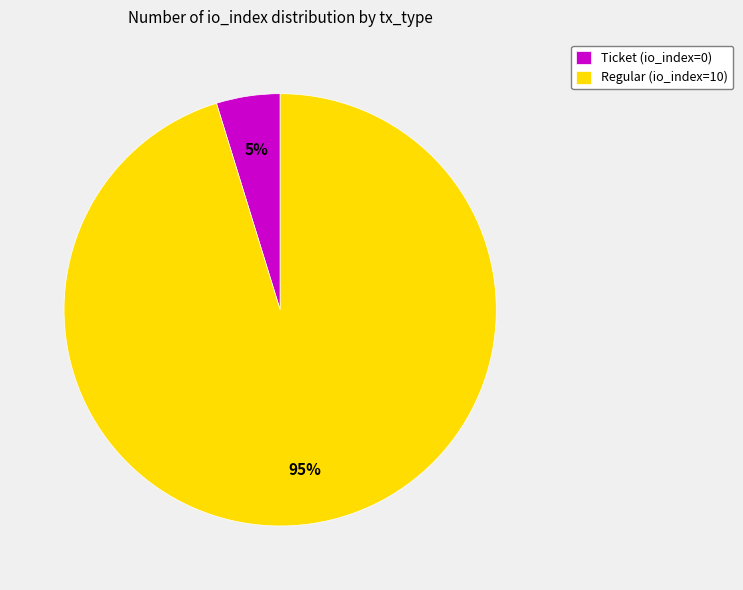

To the nearest percent, what is the difference between the Regular (io_index=10) and Ticket (io_index=0) slice percentages?

90%